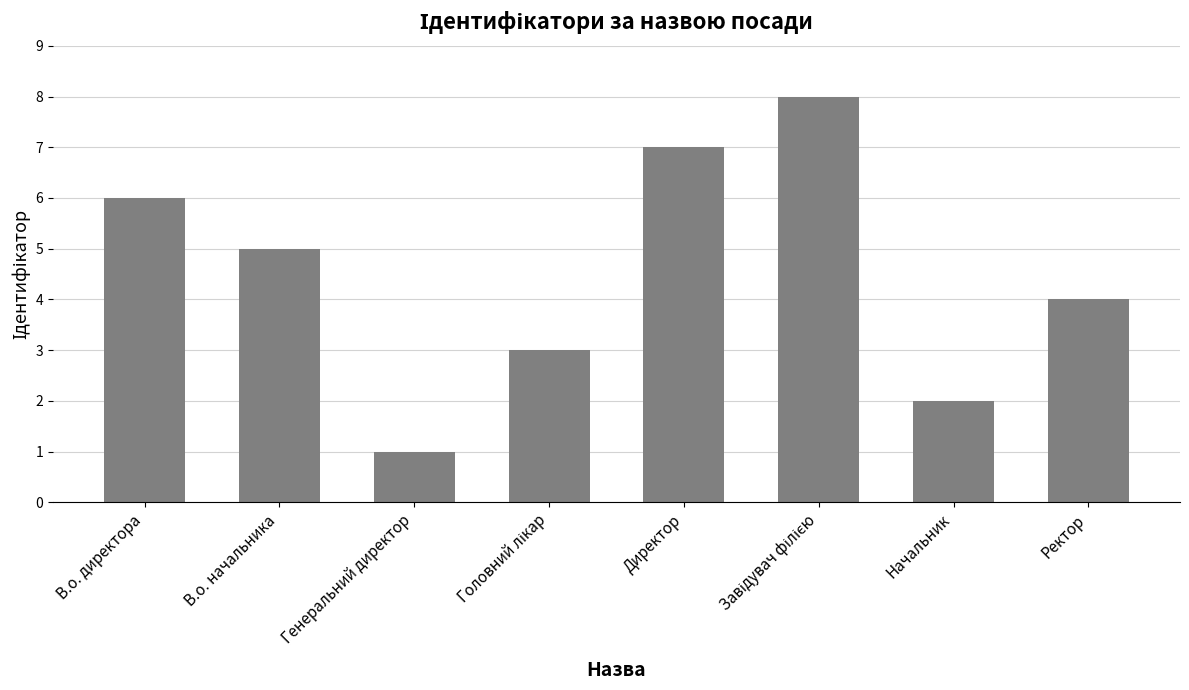

Count the number of data series in this chart.

1